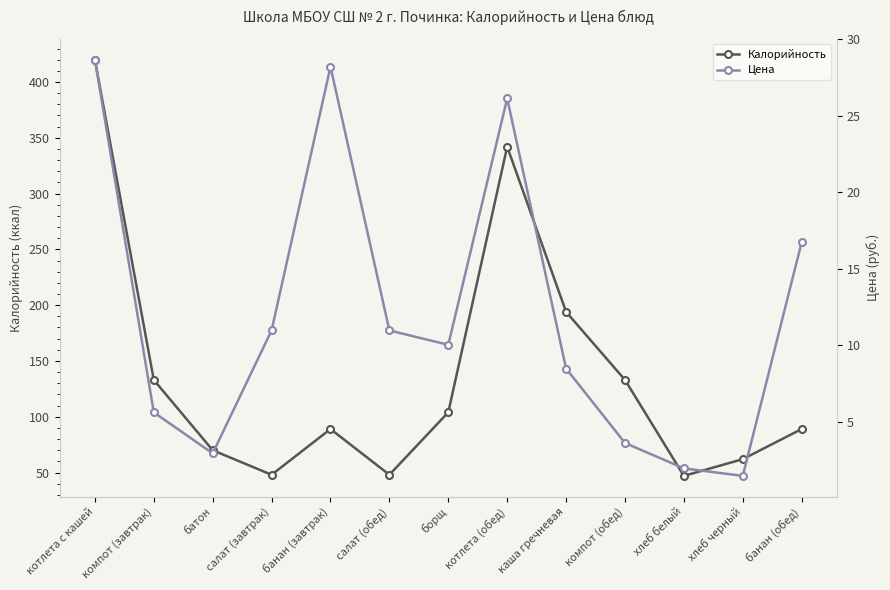

What is the label of the 6th point from the right?

котлета (обед)